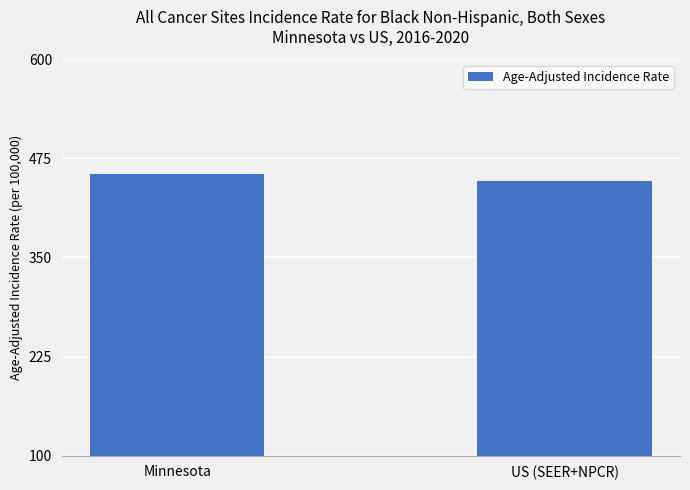

Does the chart contain any negative values?

No